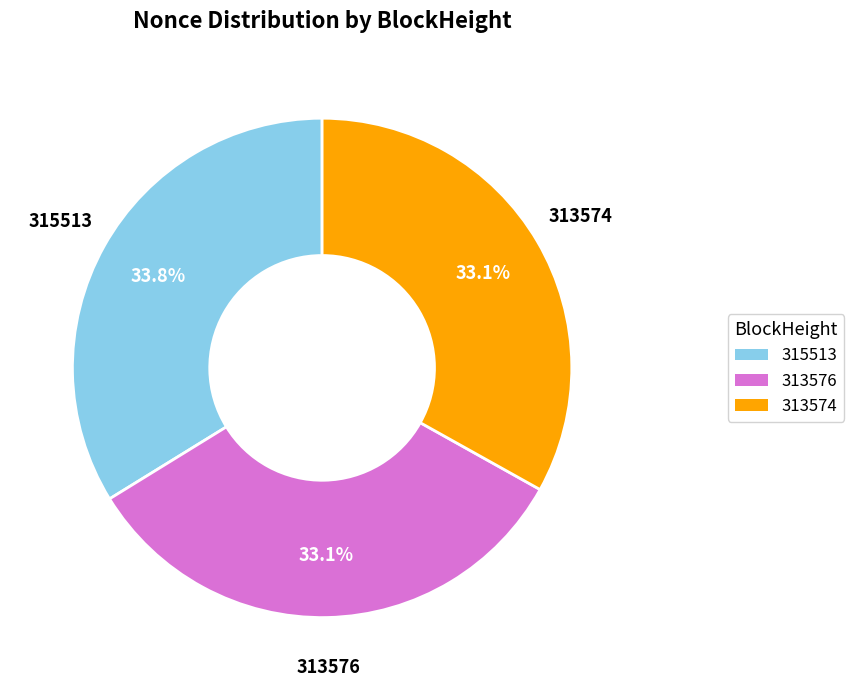

Count the number of slices in the pie.

3